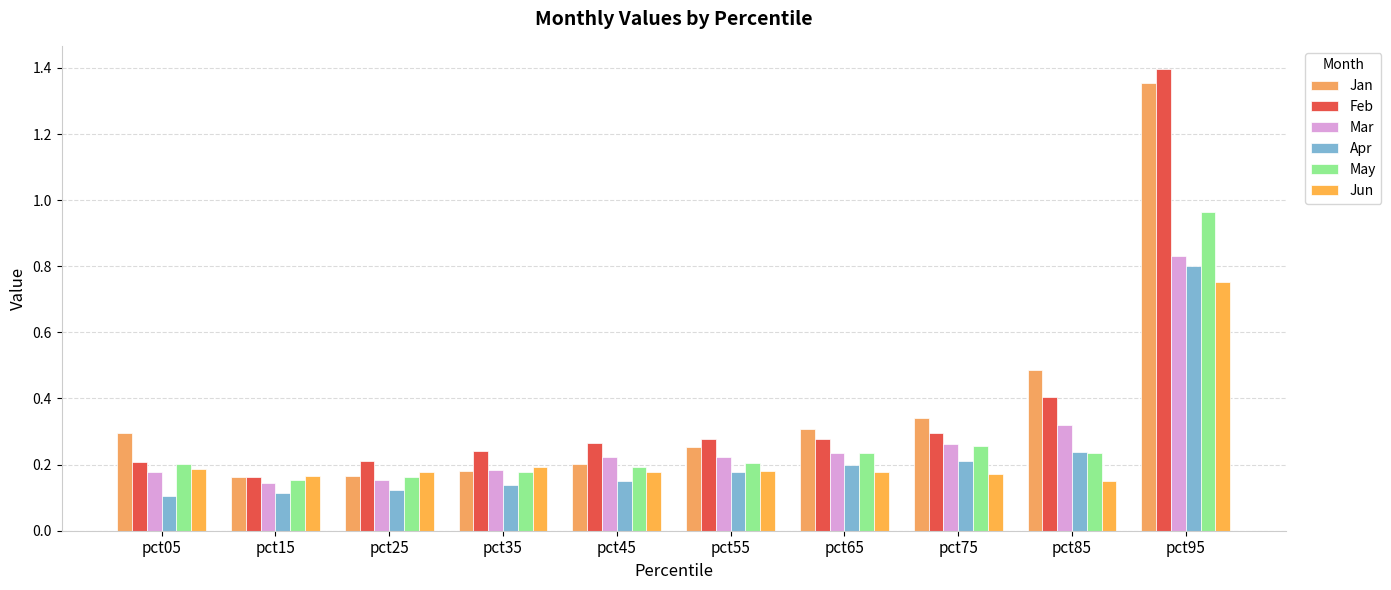

Which series has the widest spread of values?

Feb